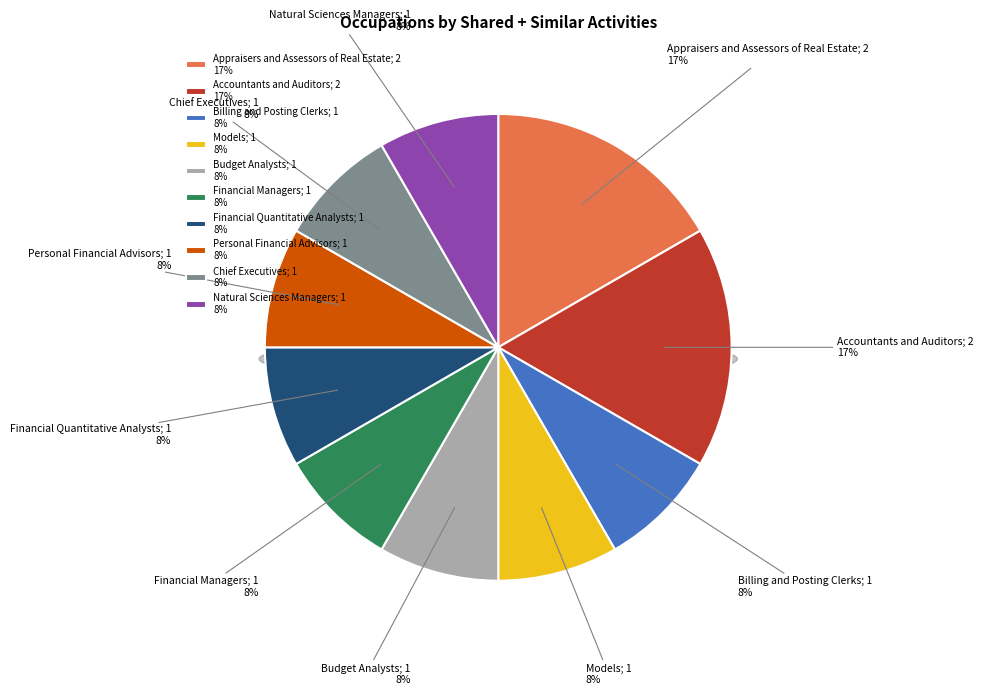

What portion of the pie excludes Chief Executives?

91.7%